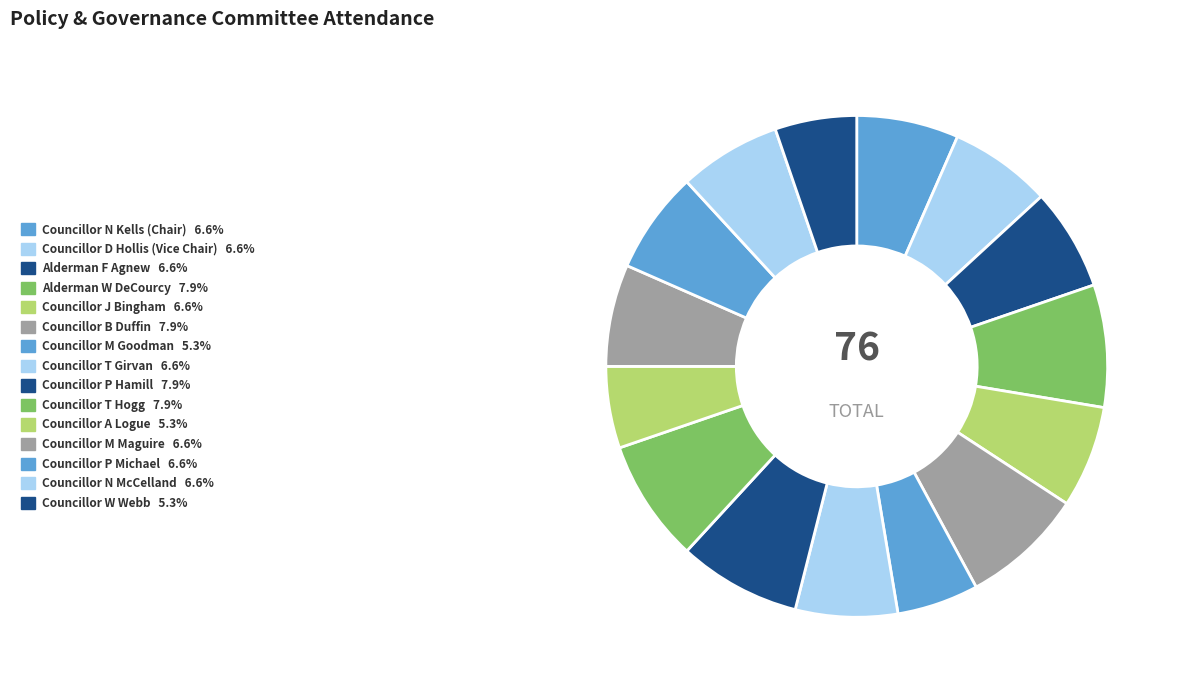

Count the number of slices in the pie.

15